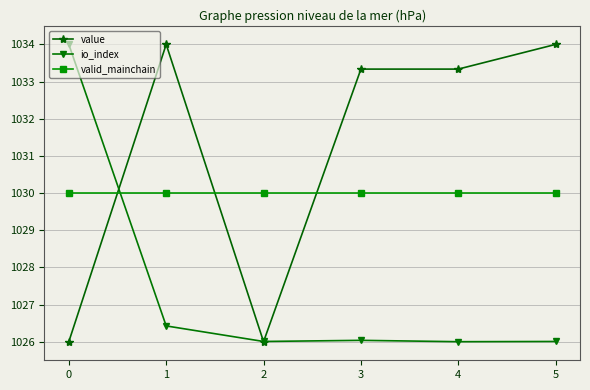

How many values in the value series are below 1033?

2